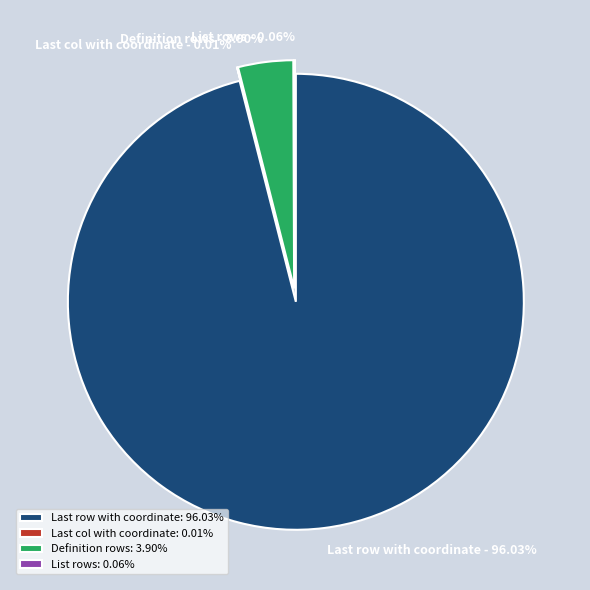

Count the number of slices in the pie.

4